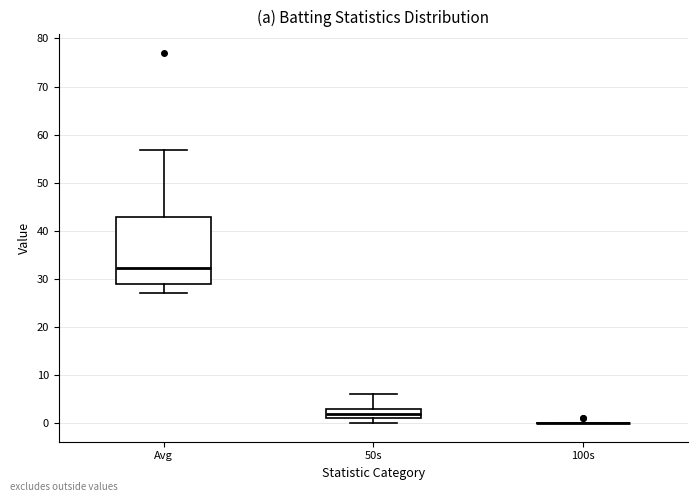

Where does the upper whisker of the box for Avg end on the y-axis? The values are not printed on the chart, so give them approximately, as read against the axis.

57